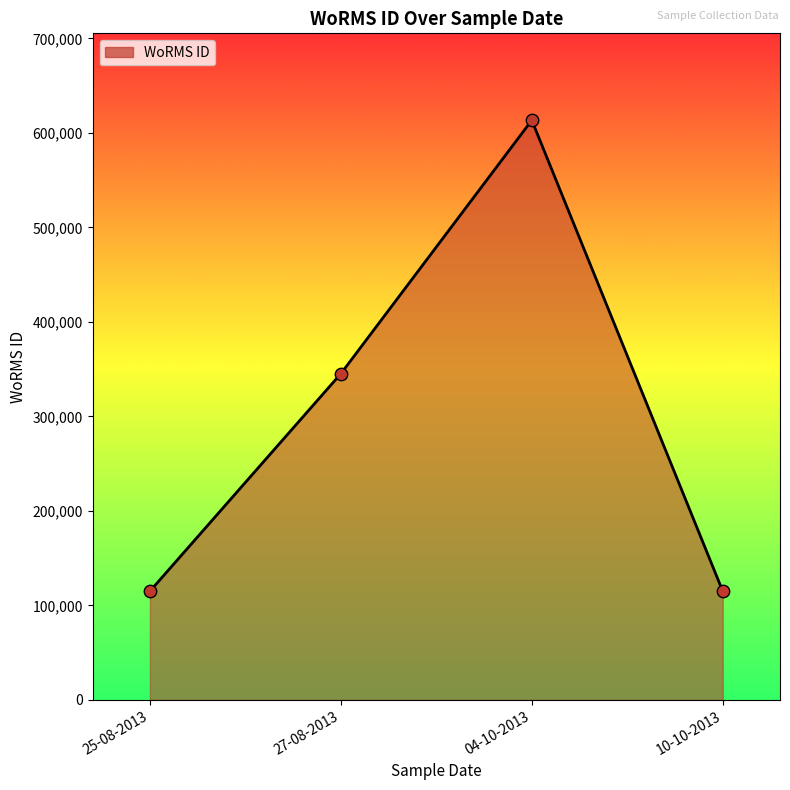

Which has a higher value, 10-10-2013 or 27-08-2013?

27-08-2013